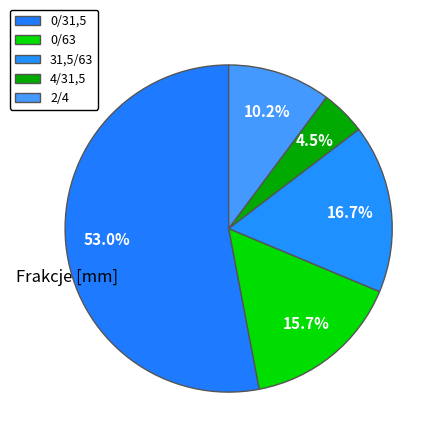

To the nearest percent, what percentage of the pie is 31,5/63?

17%